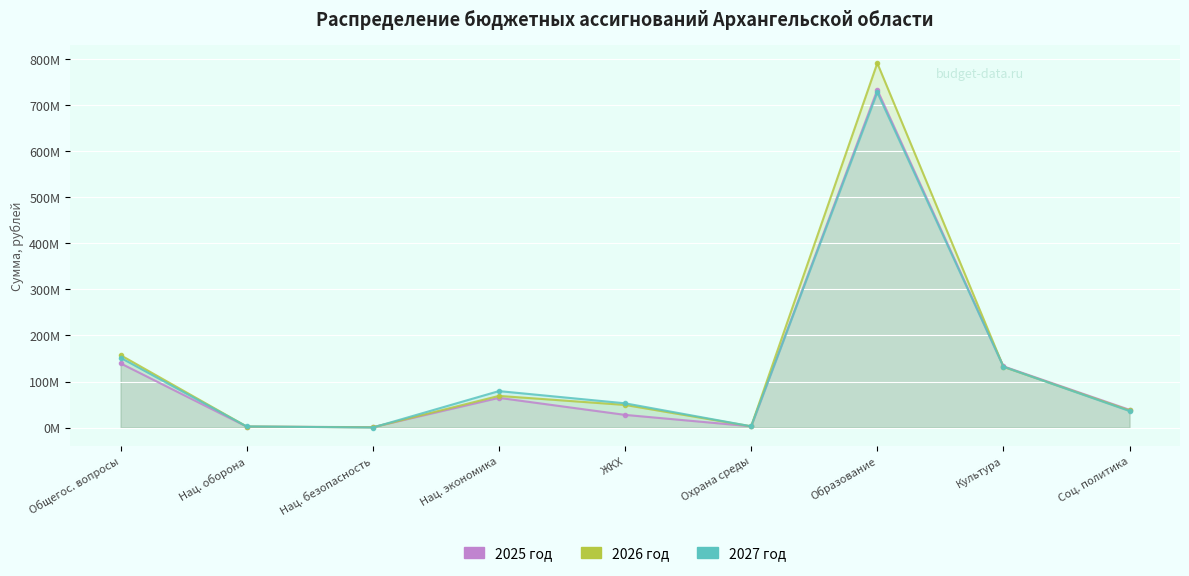

What is the label of the 5th point from the left?

ЖКХ